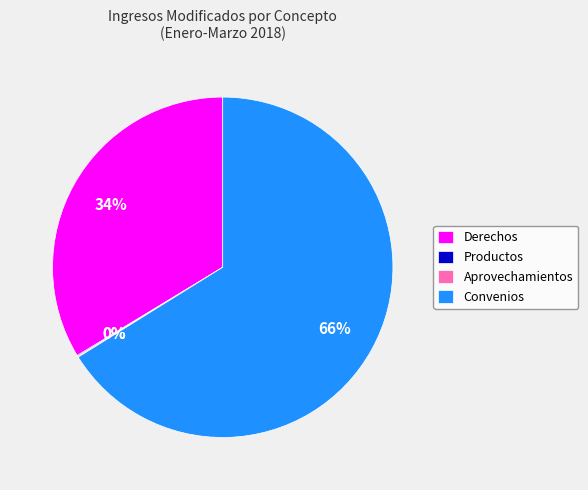

Which category has the biggest portion of the pie?

Convenios